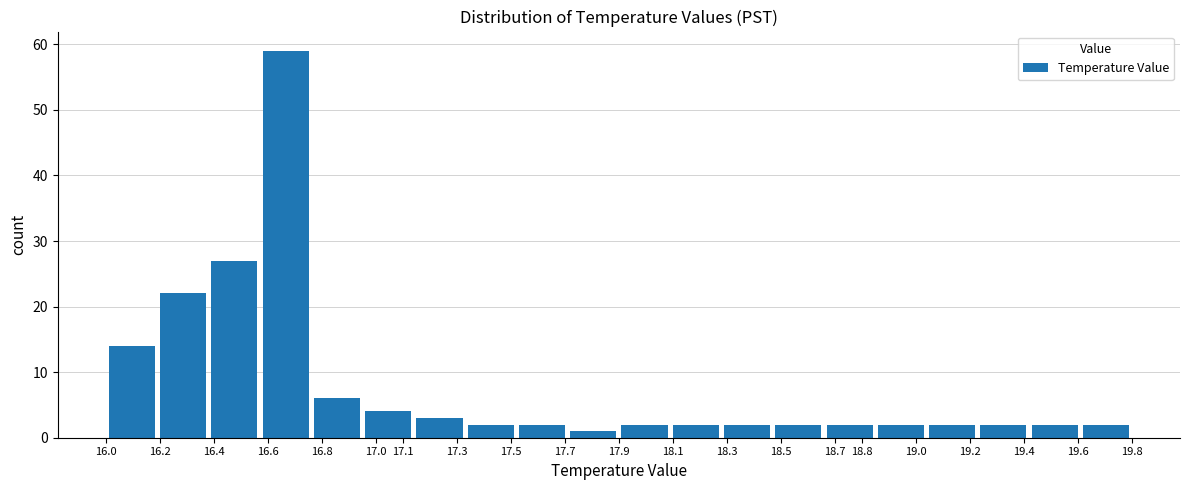

Reading left to right, list every bar in this chart as the range it spans on the x-axis followed by its height. The values are not printed on the chart, so give them approximately, as read against the axis.

16.00 to 16.19: 14
16.19 to 16.38: 22
16.38 to 16.57: 27
16.57 to 16.76: 59
16.76 to 16.95: 6
16.95 to 17.14: 4
17.14 to 17.33: 3
17.33 to 17.52: 2
17.52 to 17.71: 2
17.71 to 17.90: 1
17.90 to 18.09: 2
18.09 to 18.28: 2
18.28 to 18.47: 2
18.47 to 18.66: 2
18.66 to 18.85: 2
18.85 to 19.04: 2
19.04 to 19.23: 2
19.23 to 19.42: 2
19.42 to 19.61: 2
19.61 to 19.80: 2